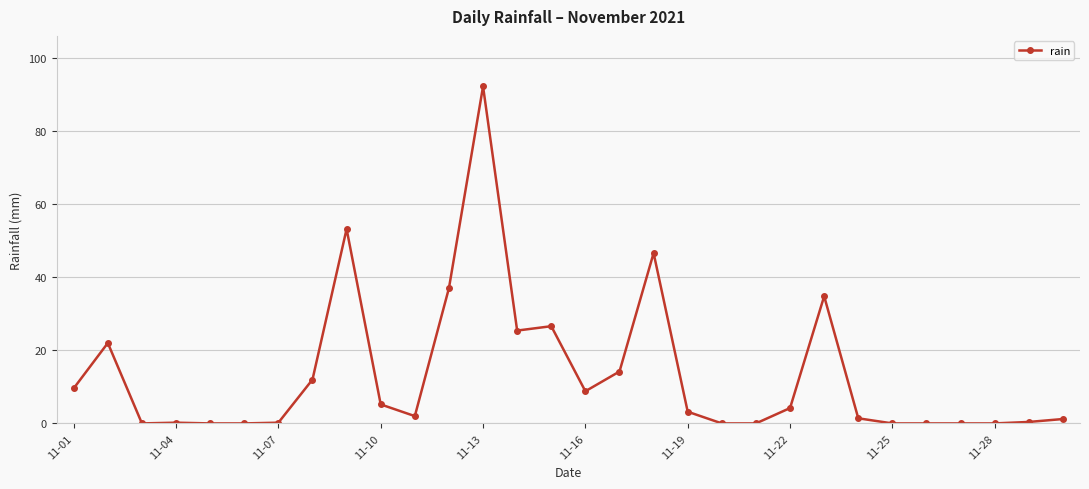

What is the value of the 19th point from the left?

3.2